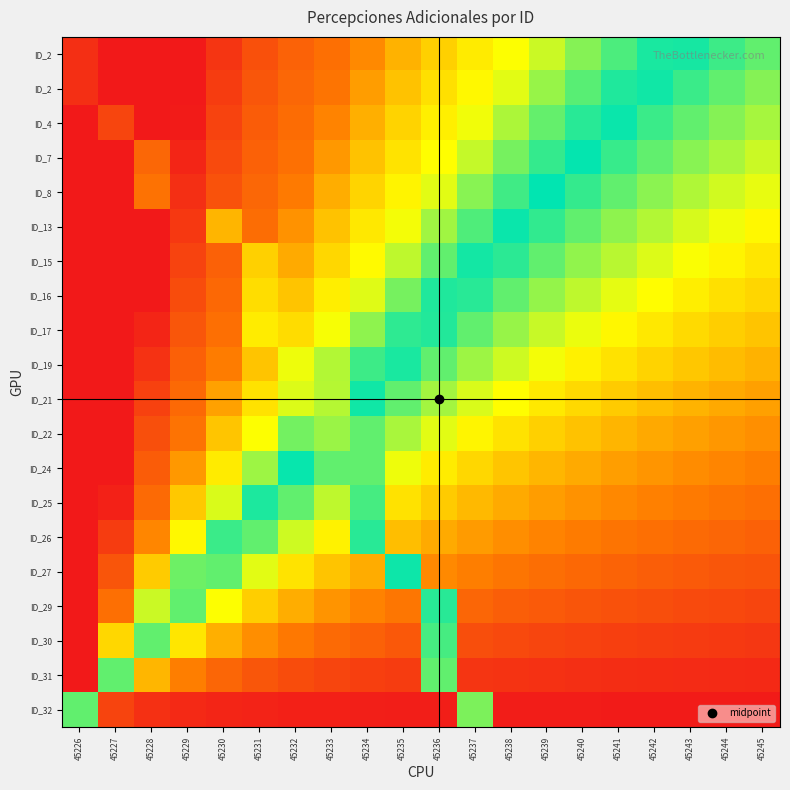

At how many categories does at least one series exceed 0?

20